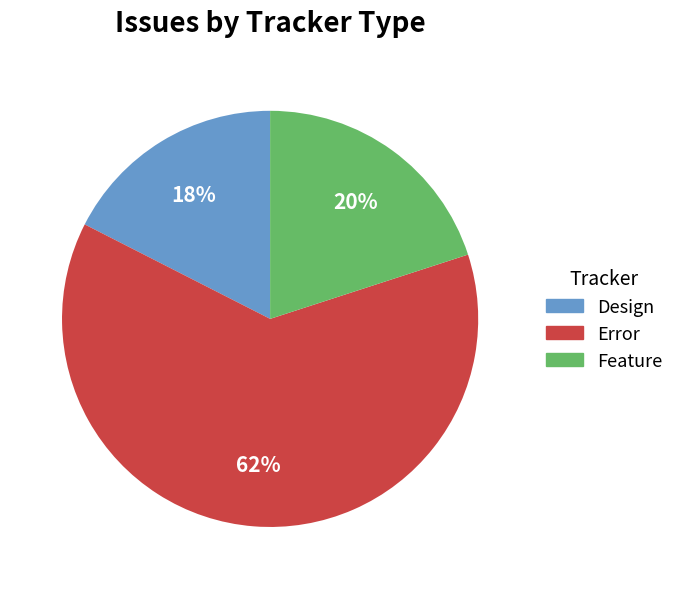

Approximately how many times larger is the value at Feature compared to Design?

1.1